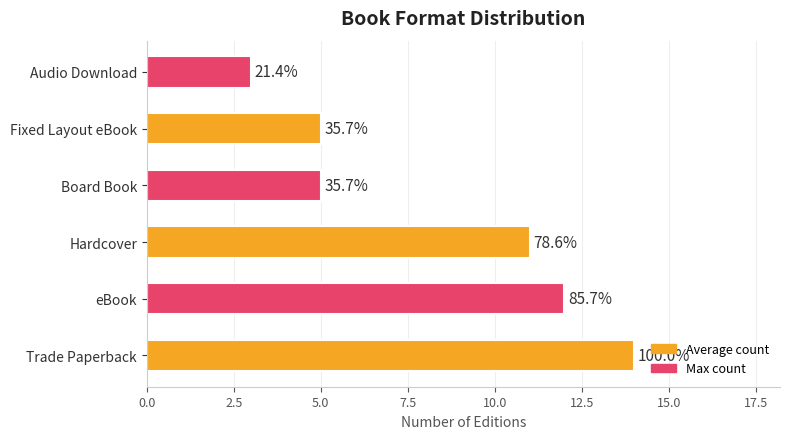

How many bars are there in total?

6